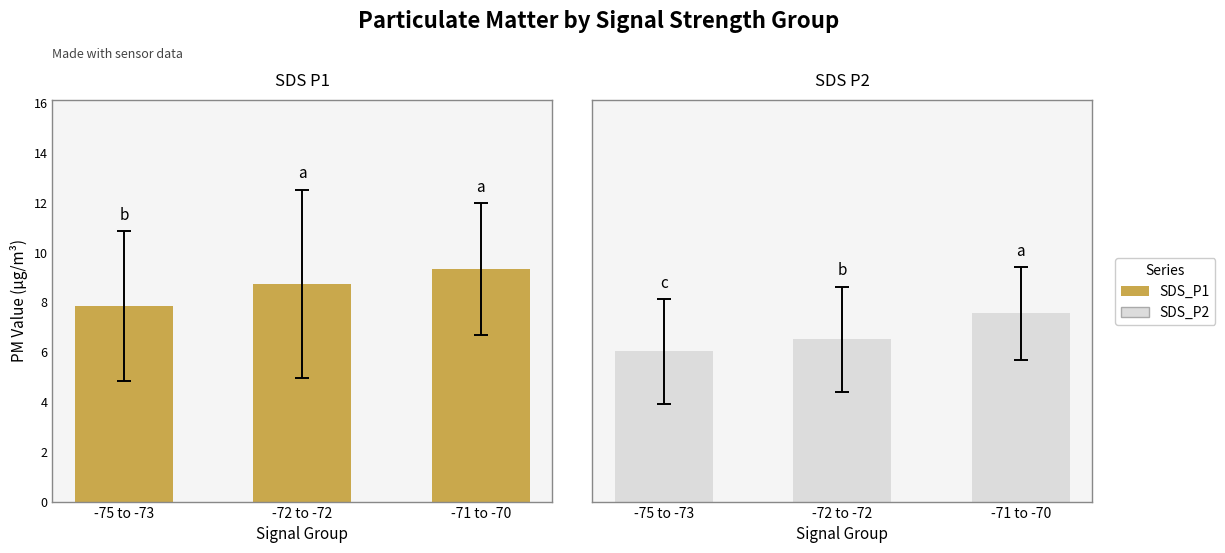

What value does the SDS_P1 series have at -75 to -73?

7.8